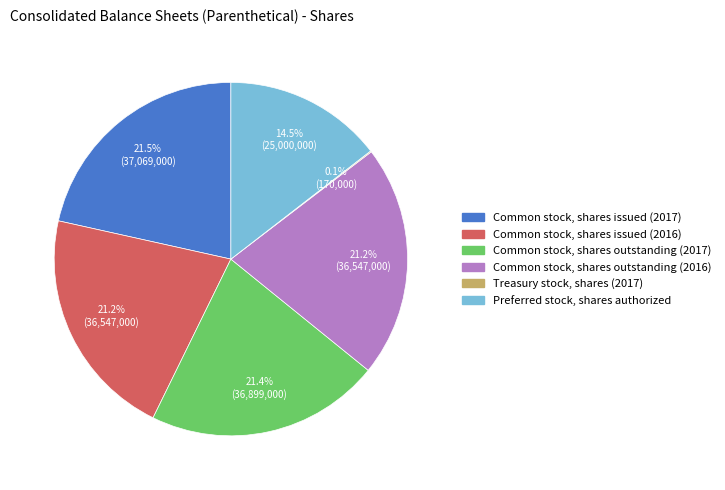

What percentage is the Common stock, shares outstanding (2017) slice, to the nearest percent?

21%